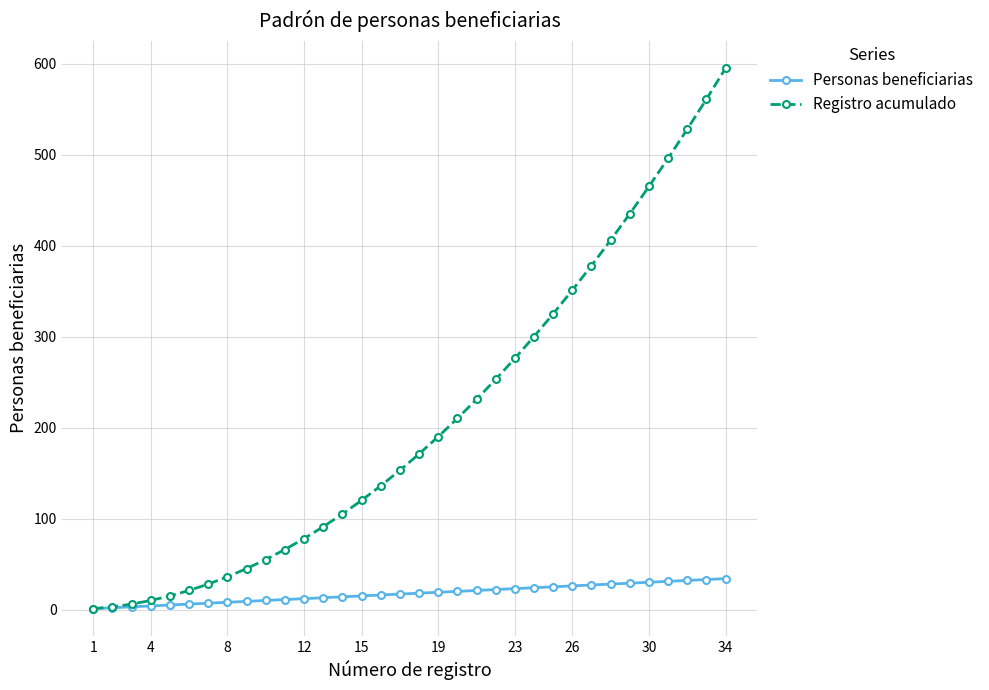

Which series has the largest range (max minus min)?

Registro acumulado